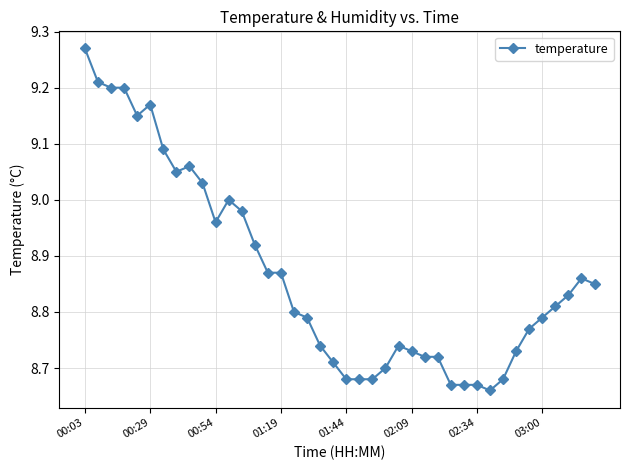

How many lines are shown in the chart?

1